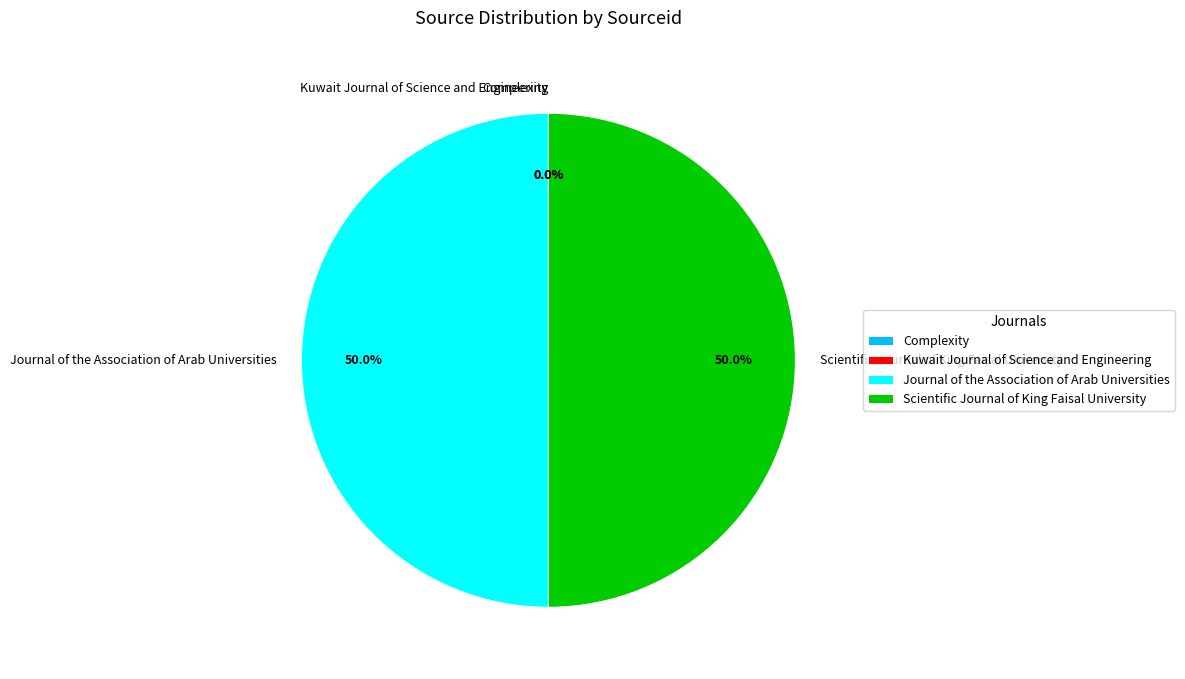

Approximately how many times larger is the value at Scientific Journal of King Faisal University compared to Kuwait Journal of Science and Engineering?

257471.7